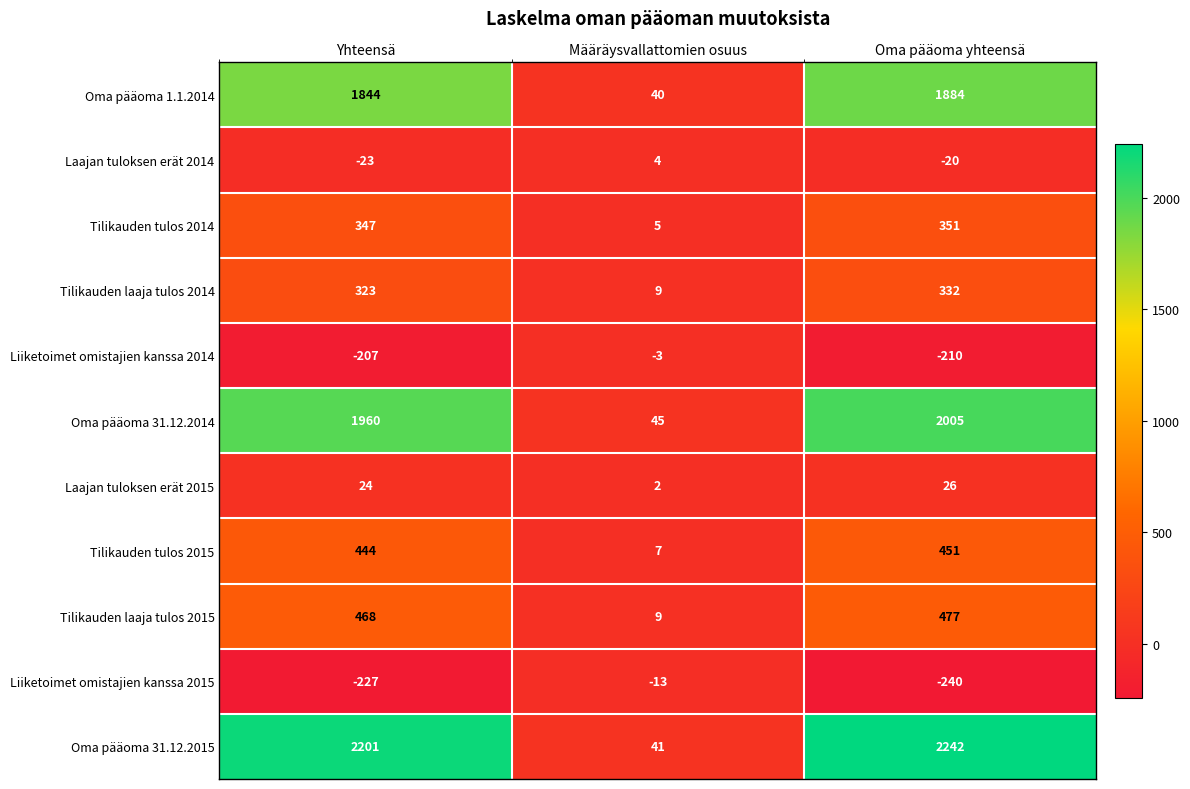

How many Laajan tuloksen erät 2014 values are between -23 and 4?

3